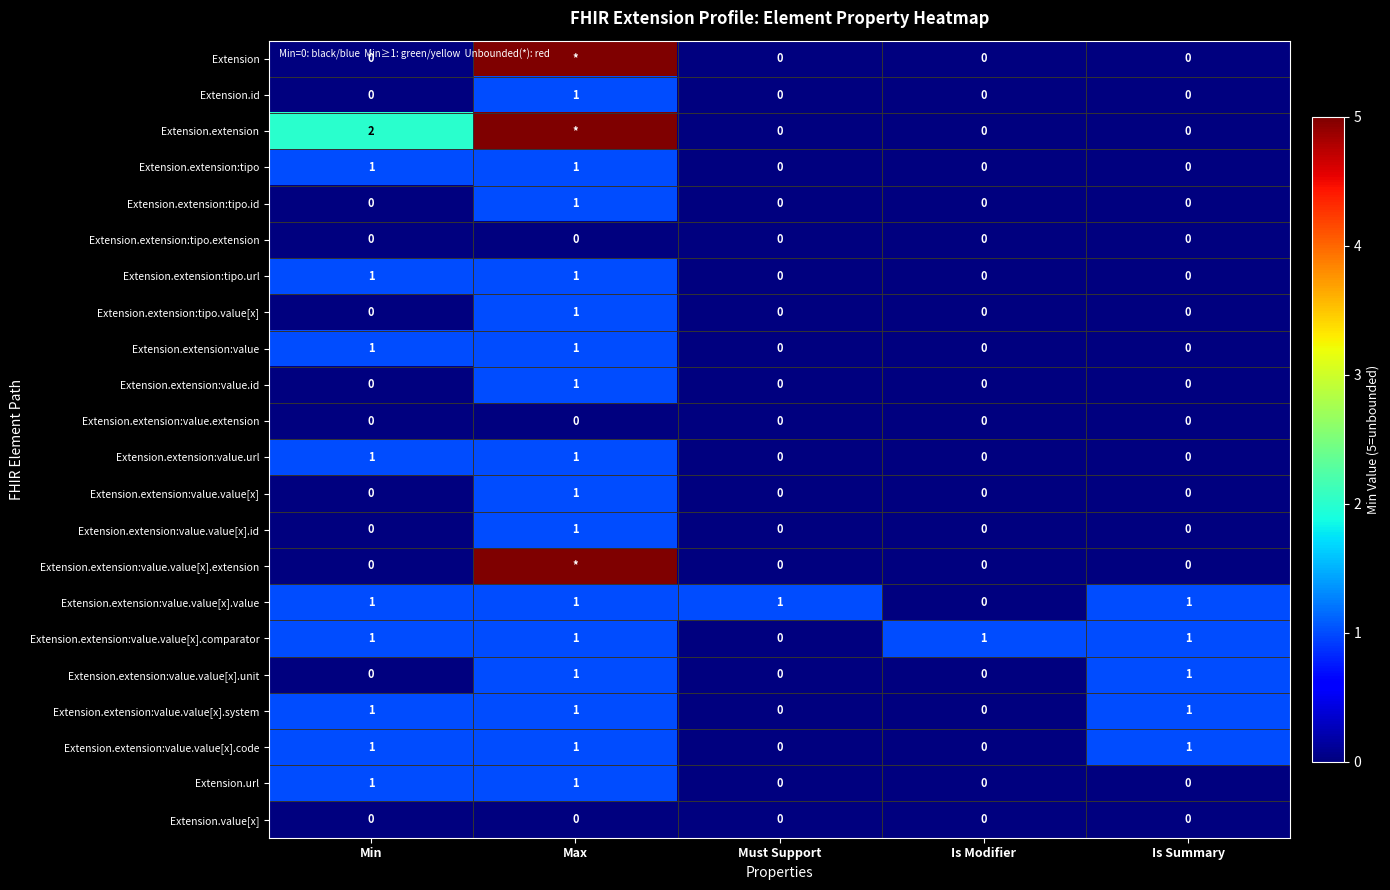

The value of Extension.extension:value.value[x].code at Min is 1. True or false?

True